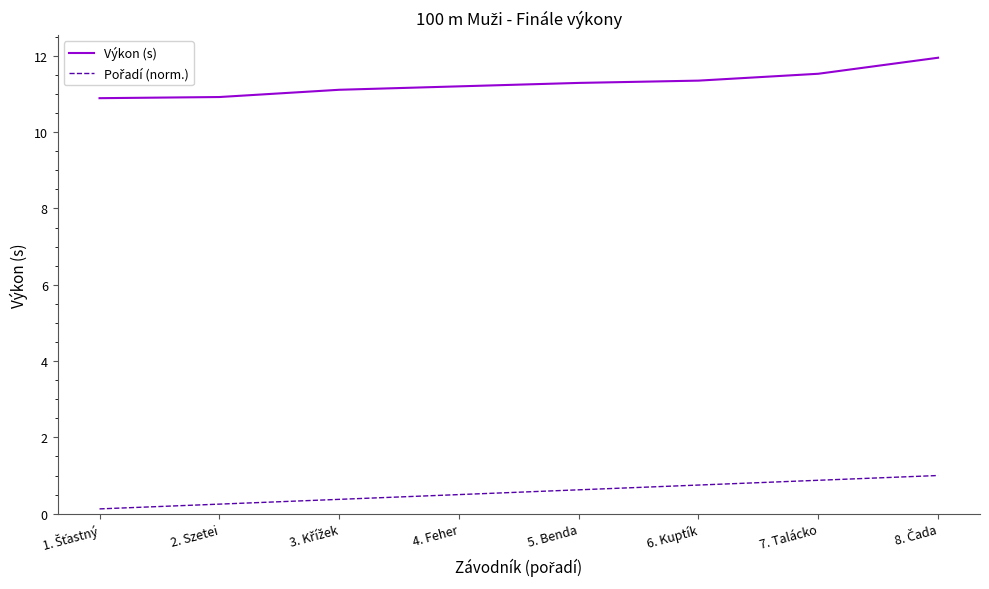

What is the sum of all Výkon (s) values?

90.2